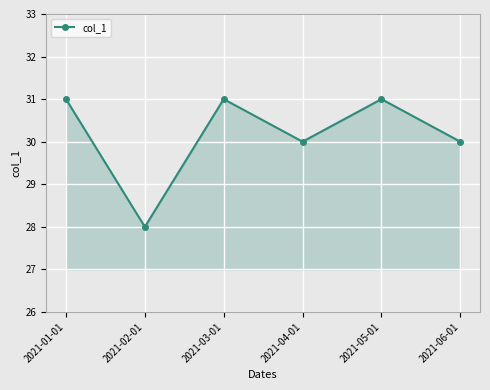

At which category does the chart reach its minimum across all series?

2021-02-01